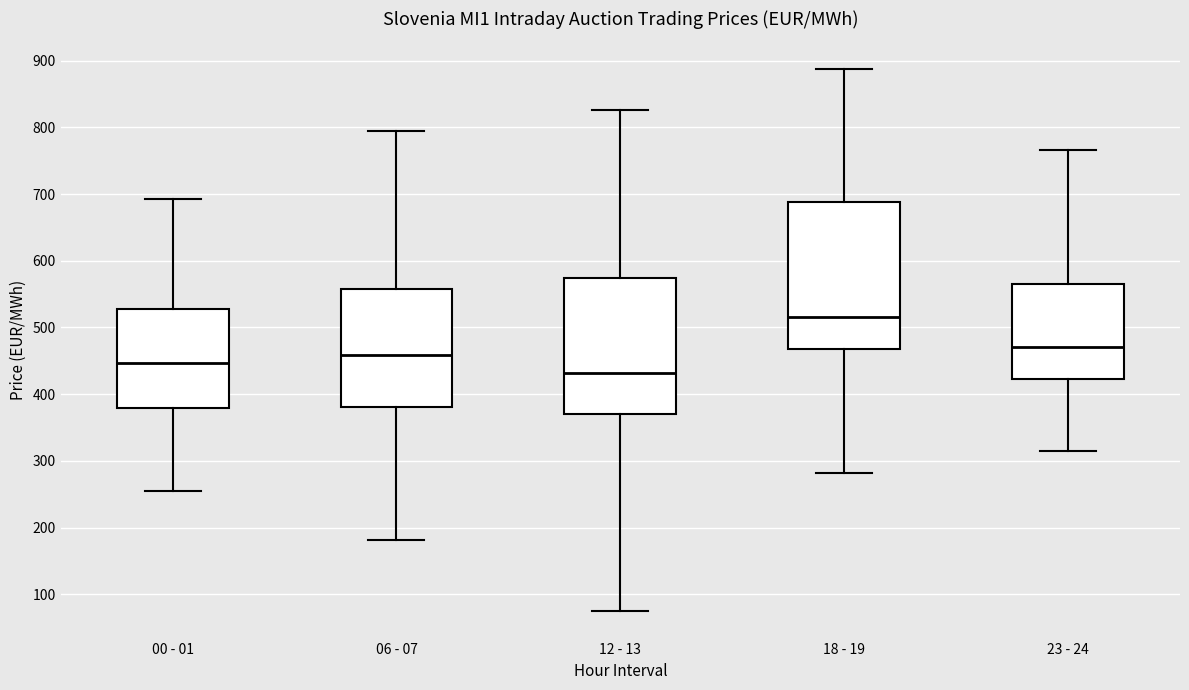

Where does the lower whisker of the box for 06 - 07 end on the y-axis? The values are not printed on the chart, so give them approximately, as read against the axis.

180